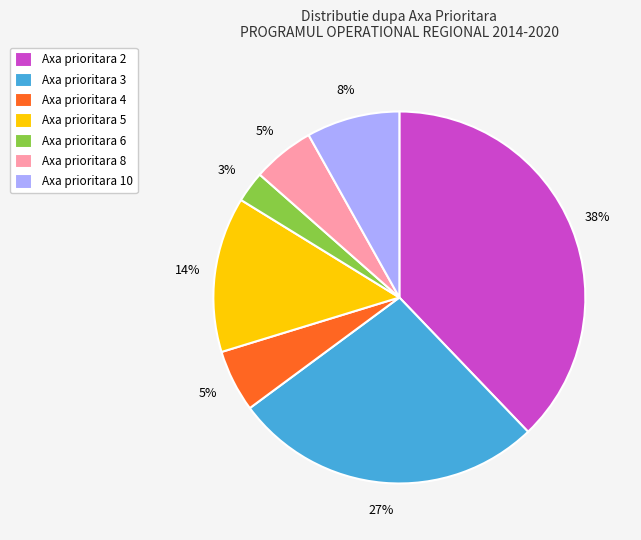

To the nearest percent, what portion does Axa prioritara 6 represent?

3%